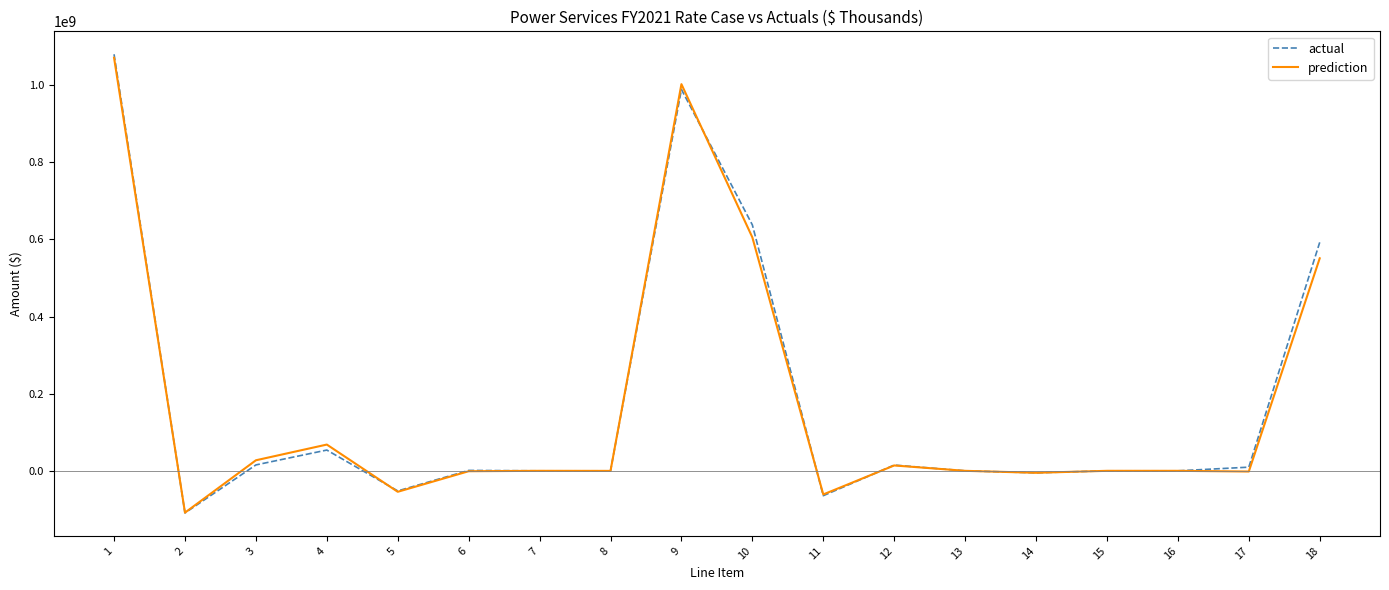

At which category is the sum across all series the highest?

1